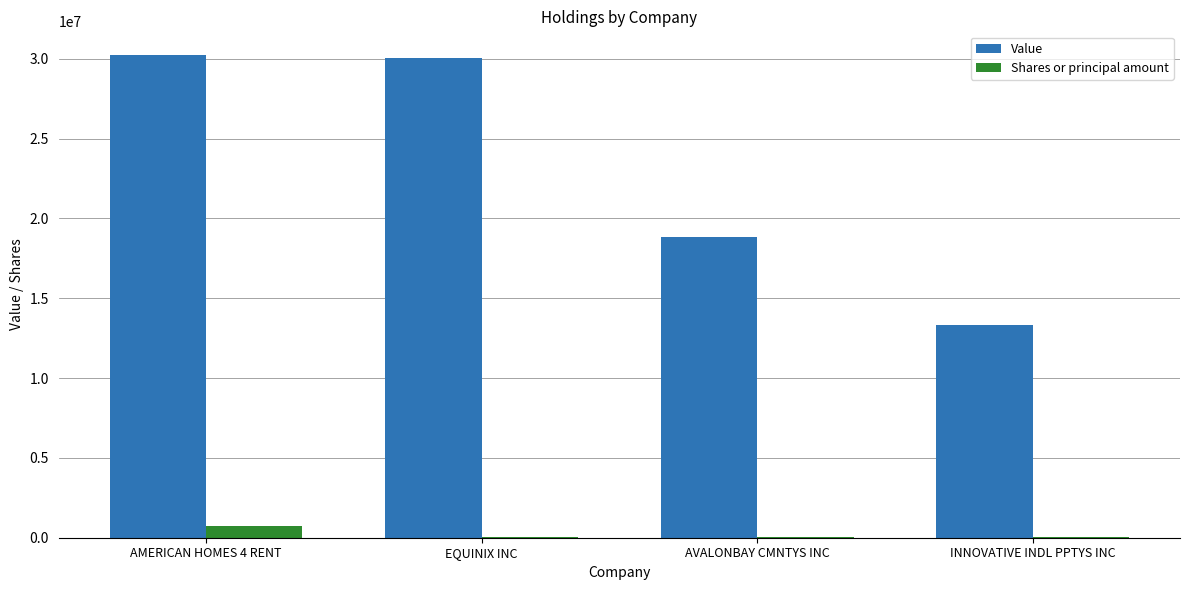

At which category is the sum across all series the highest?

AMERICAN HOMES 4 RENT